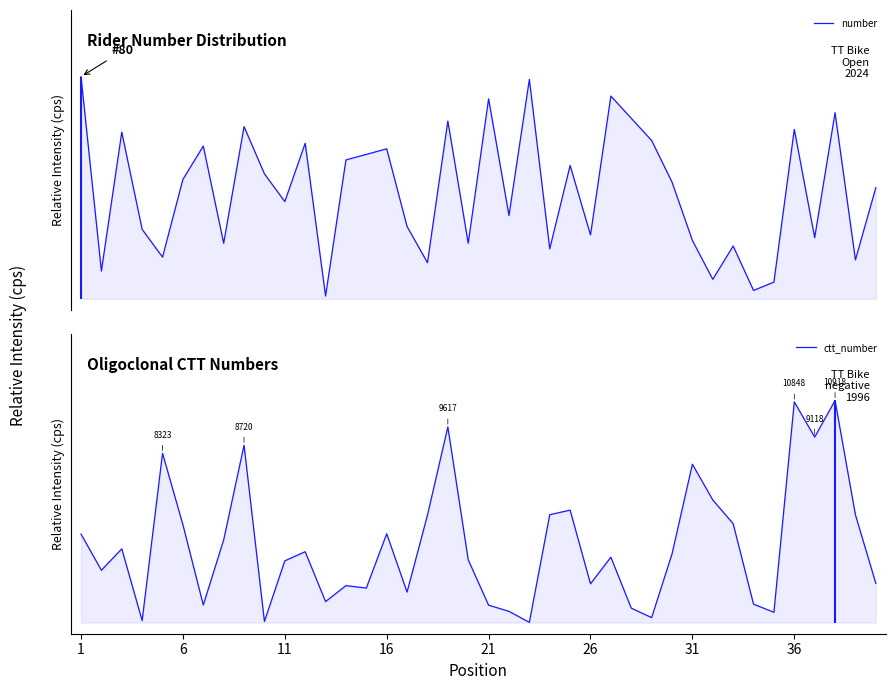

Between which two adjacent categories do number and ctt_number first intersect?

1 and 6